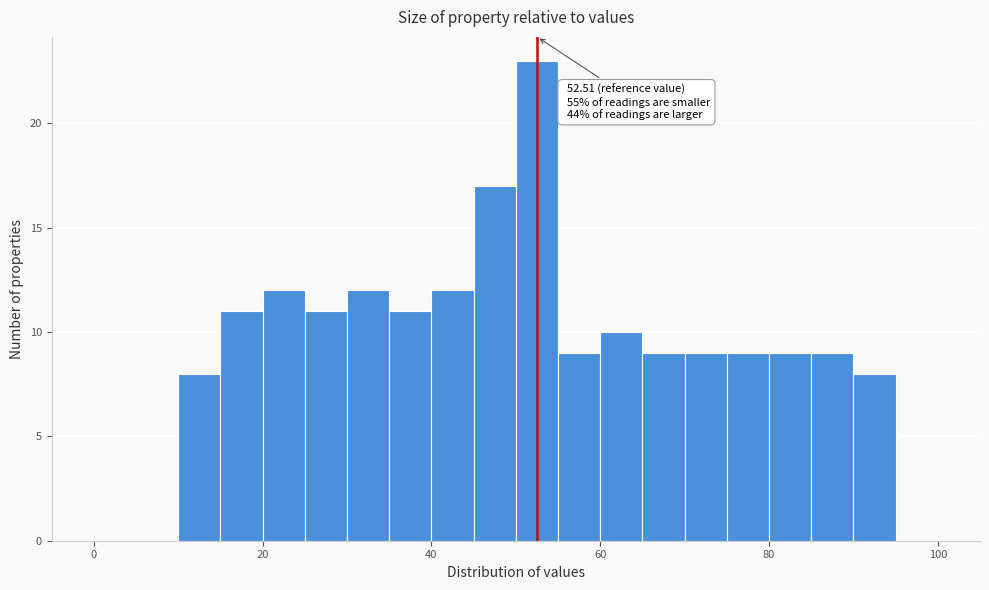

Read against the x-axis, roughly where is the centre of the tallest bar?

52